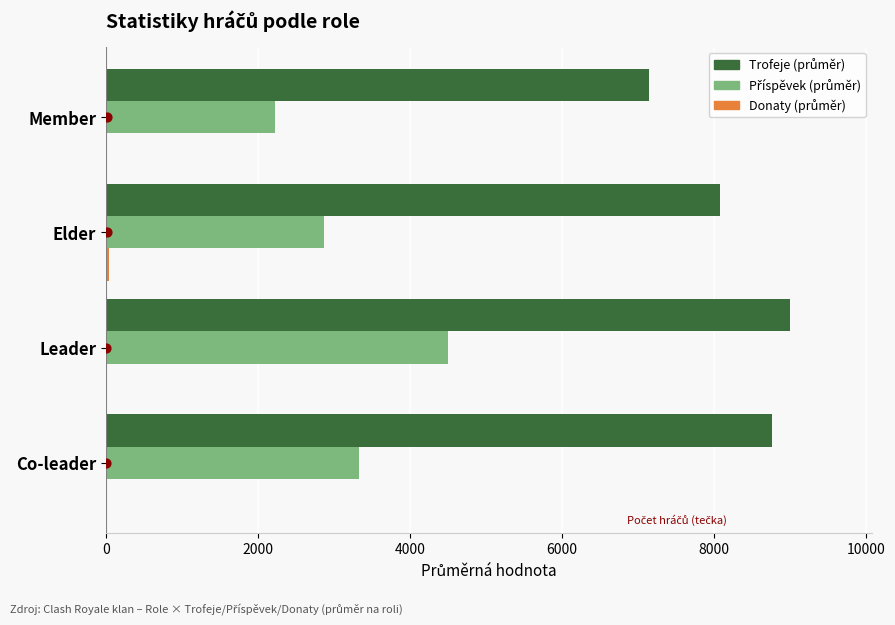

At how many categories does at least one series exceed 8757?

1